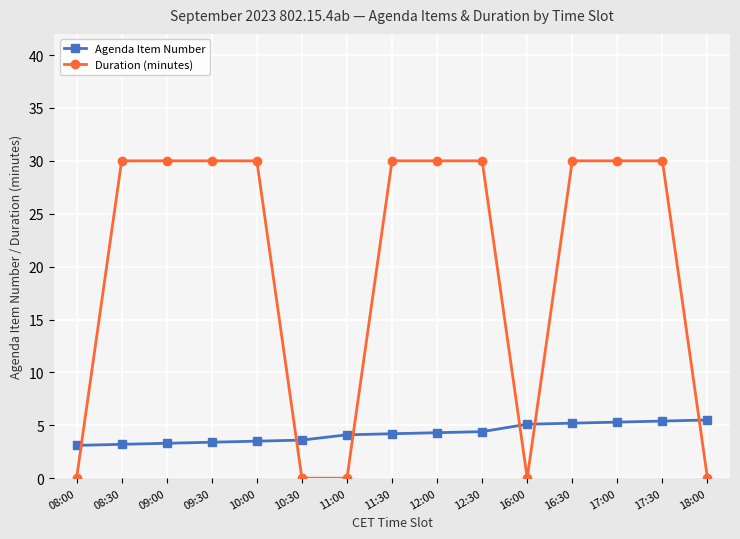

Which series has the largest range (max minus min)?

Duration (minutes)